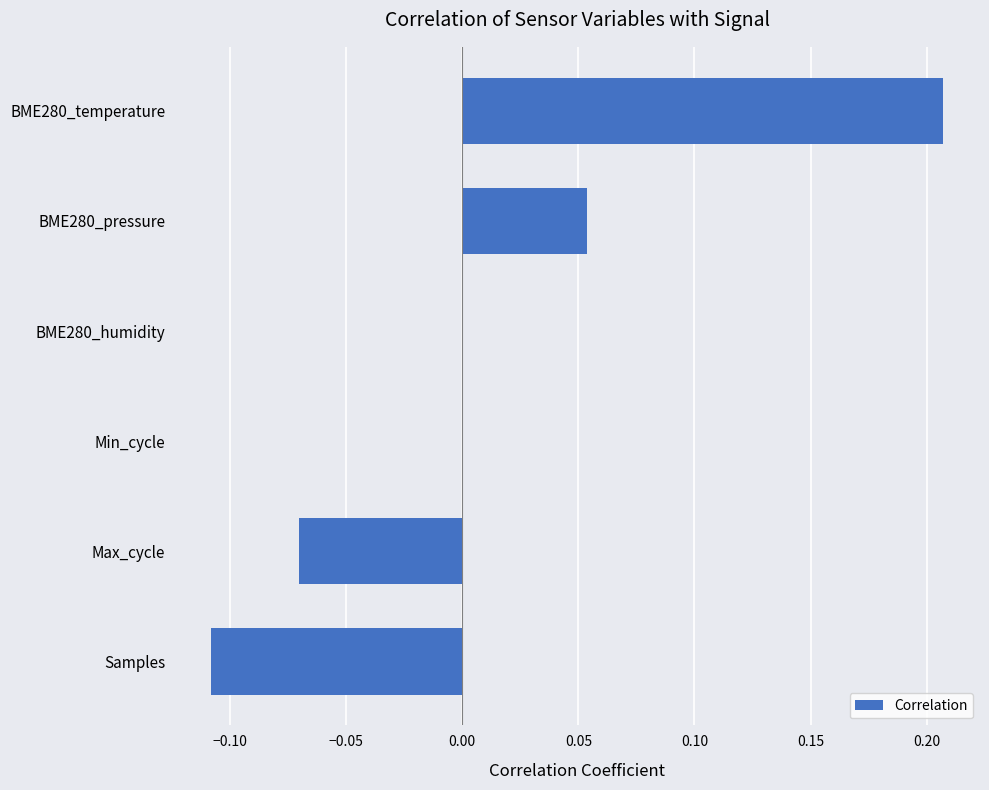

The value at Samples is -0.0. True or false?

False